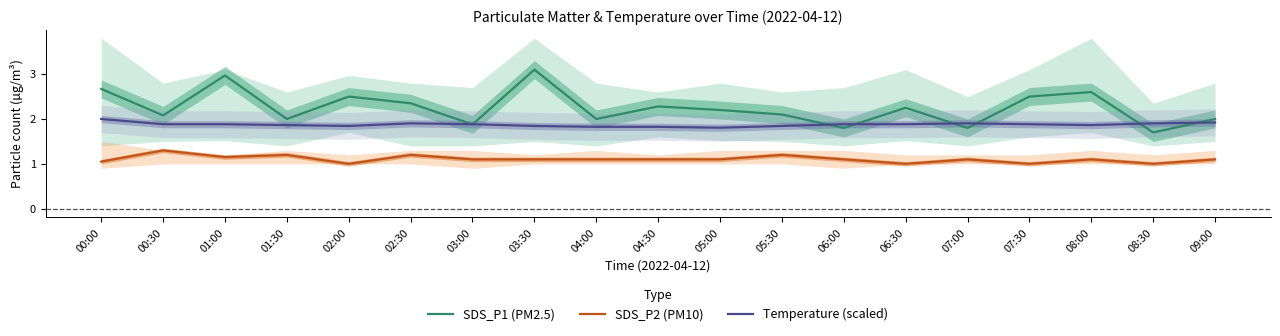

Rank the categories by Temperature (scaled) value from lowest to highest.

05:00, 04:00, 04:30, 02:00, 03:30, 05:30, 01:30, 08:00, 00:30, 01:00, 03:00, 06:00, 06:30, 07:30, 02:30, 07:00, 08:30, 09:00, 00:00